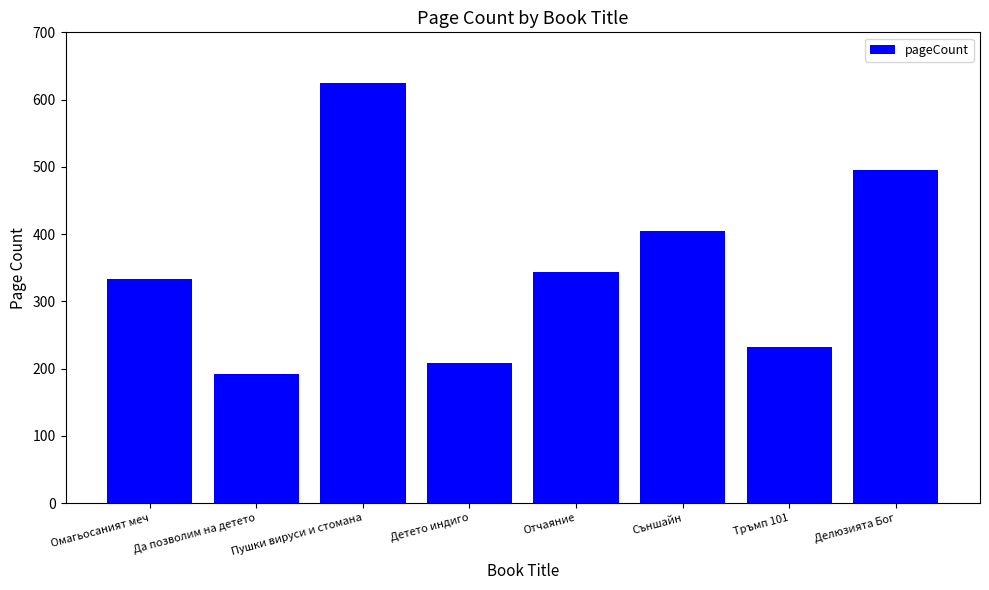

Which has a higher value, Съншайн or Отчаяние?

Съншайн